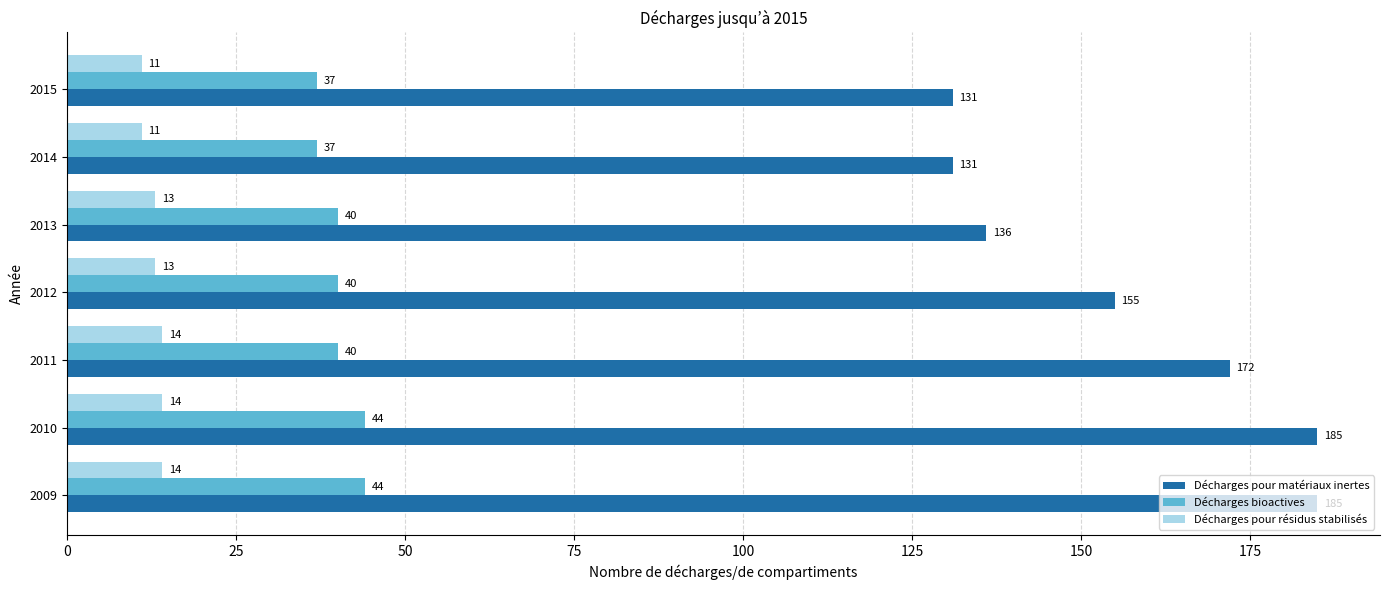

Count the number of data series in this chart.

3